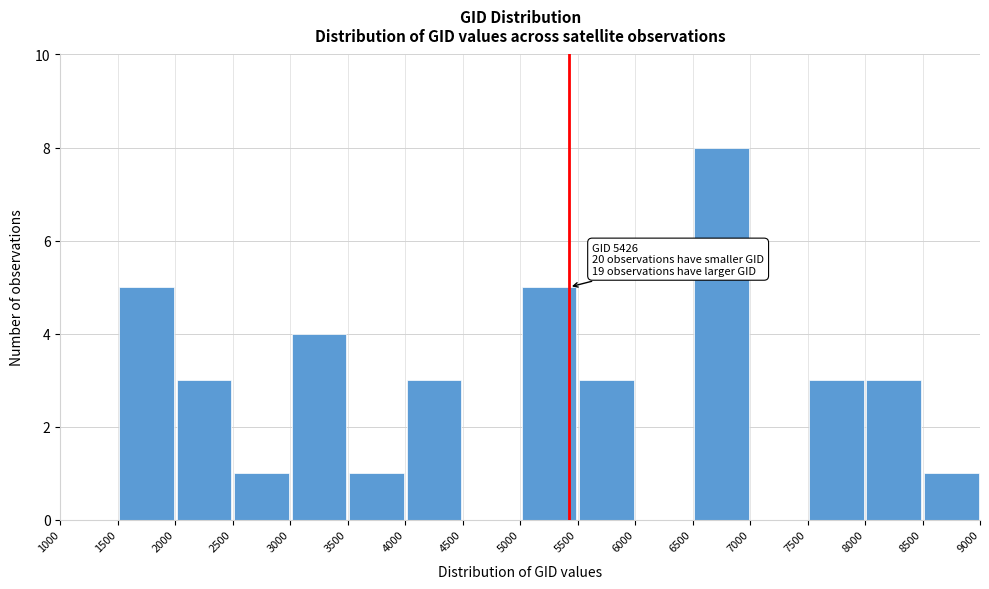

Over which range of the x-axis is the bar tallest?

6500 to 7000